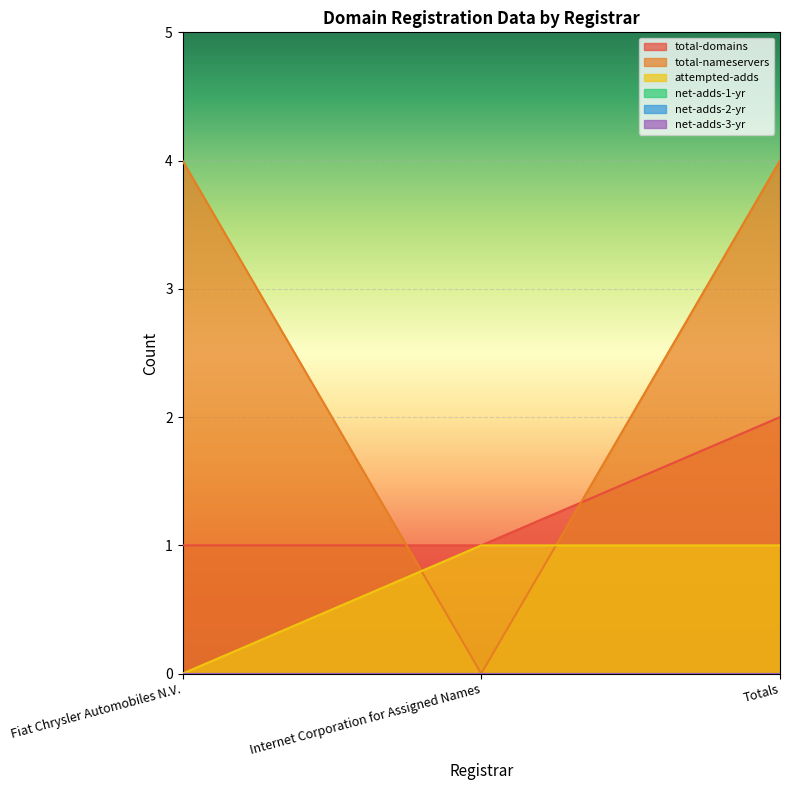

What is the value of the total-domains point at the 2nd from the left?

1